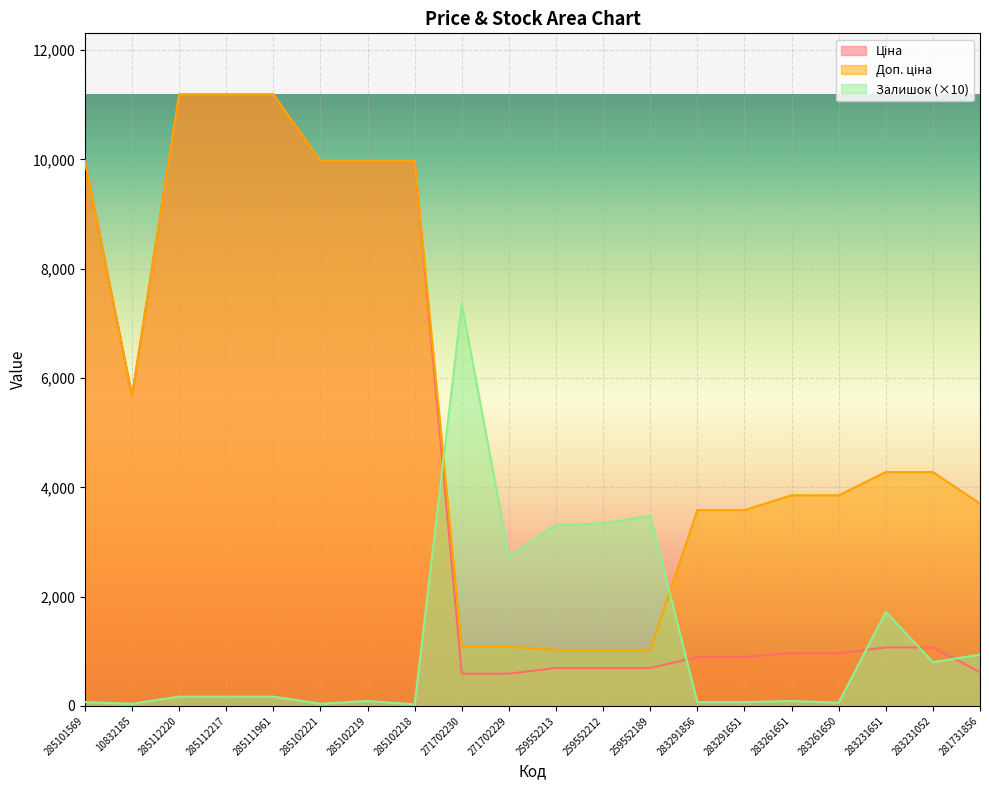

Rank the categories by Ціна value from highest to lowest.

285112220, 285112217, 285111961, 285101569, 285102221, 285102219, 285102218, 10832185, 283231651, 283231052, 283261651, 283261650, 283291856, 283291651, 259552213, 259552212, 259552189, 281731856, 271702230, 271702229